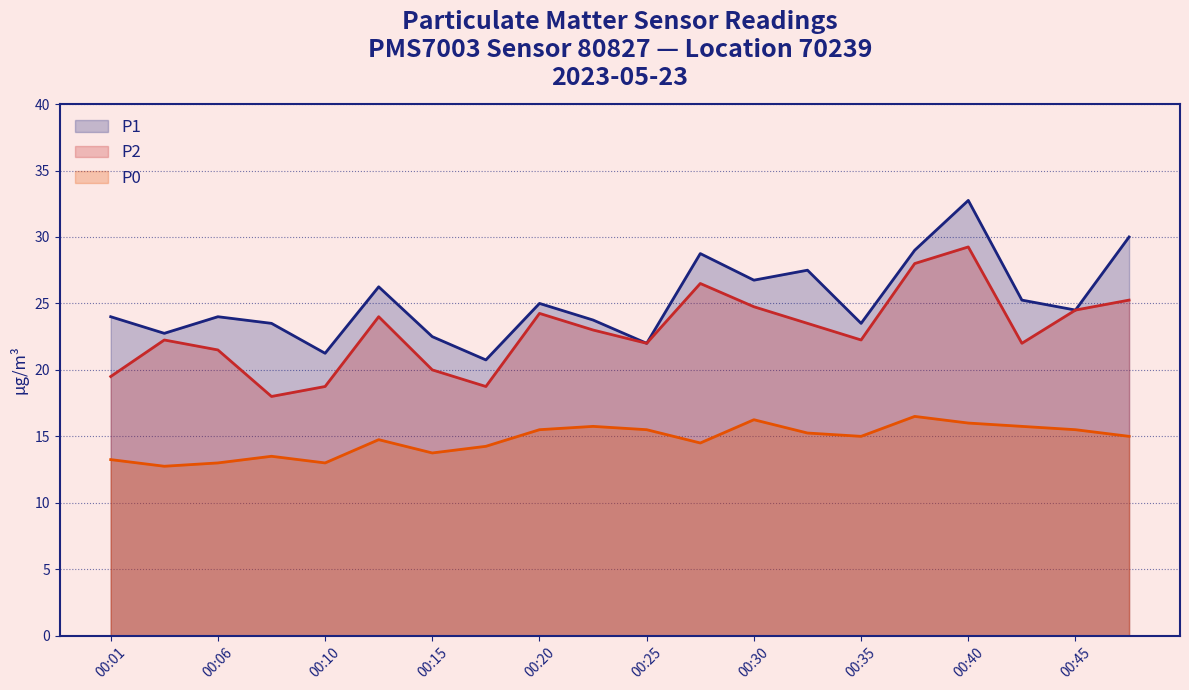

Which series has the widest spread of values?

P1